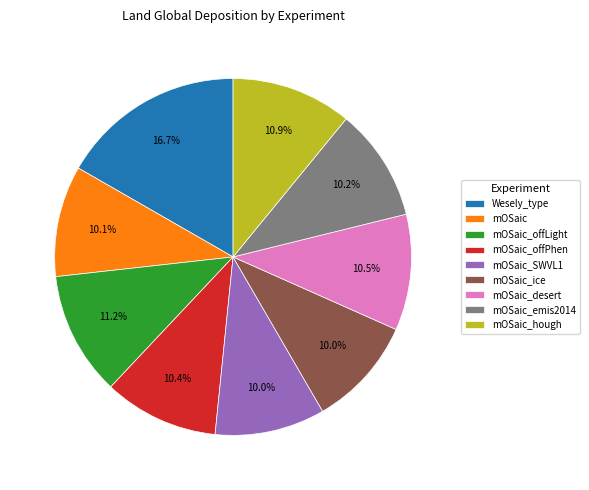

What is the ratio of the value at mOSaic to the value at mOSaic_offLight?

0.9